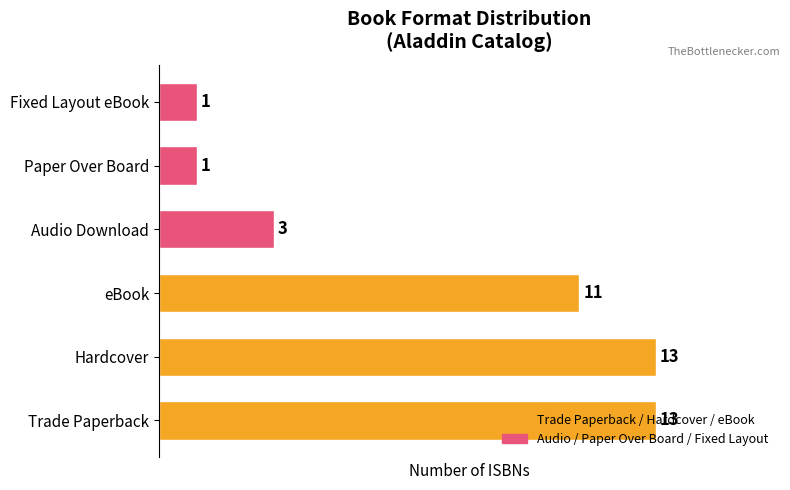

What is the difference between the maximum and second lowest values?

12